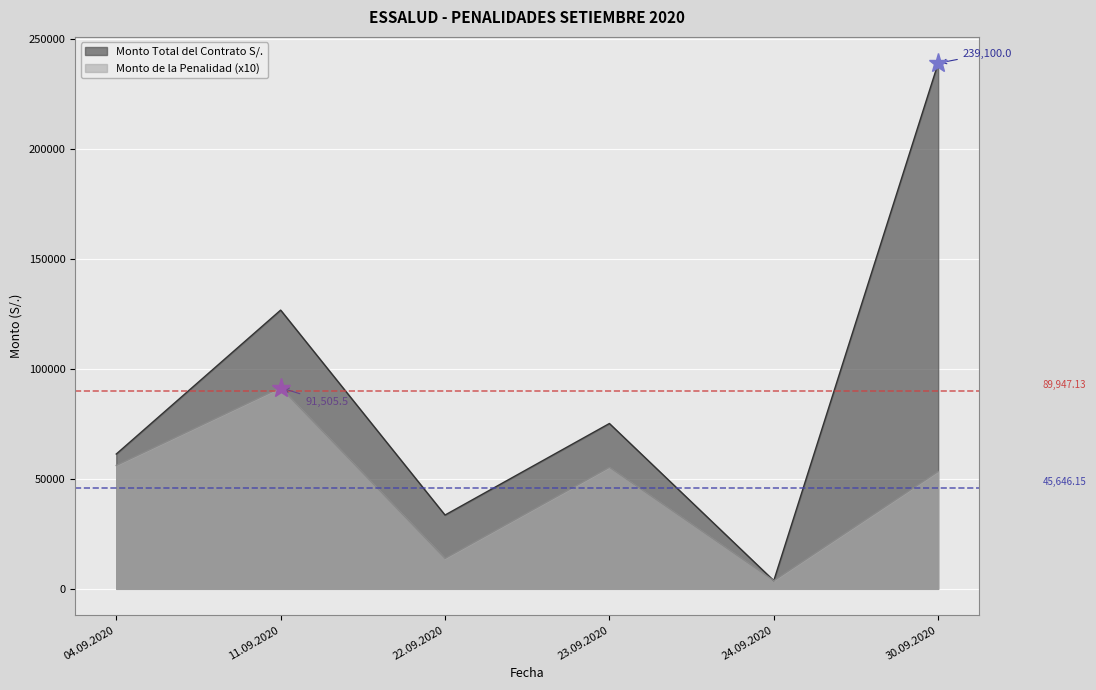

What is the average value of the Monto Total del Contrato S/. series?

89947.1